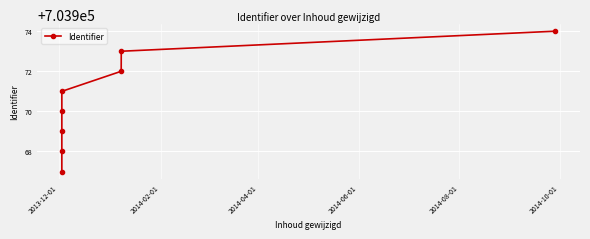

What is the sum of all values?

5631764